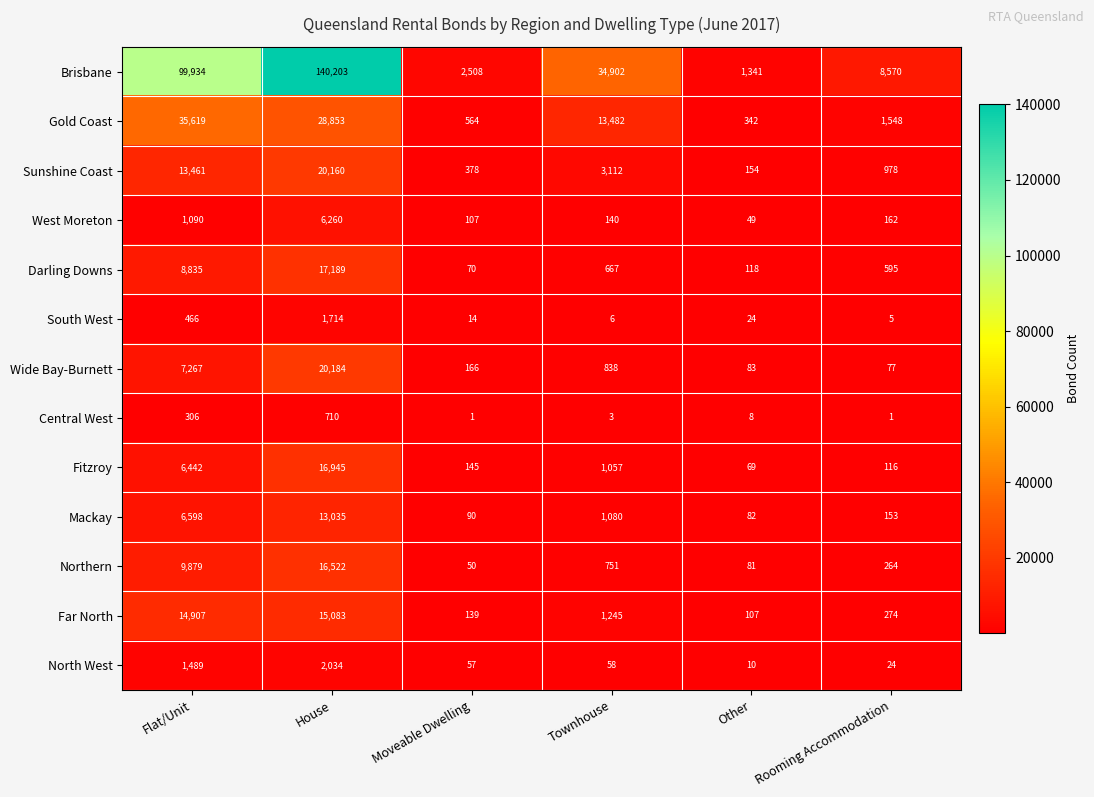

At which label does Gold Coast reach its minimum?

Other